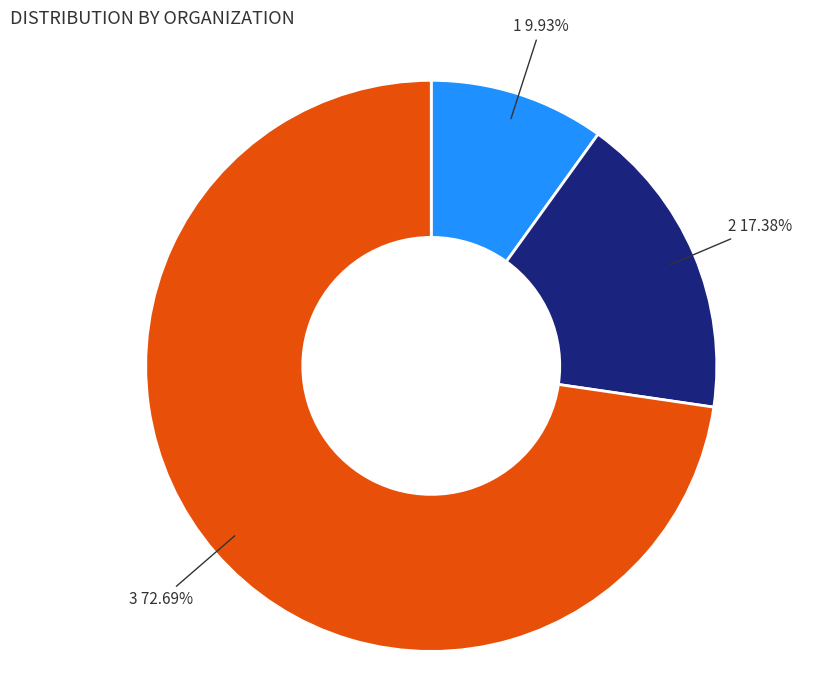

Is there a majority slice in this chart?

Yes